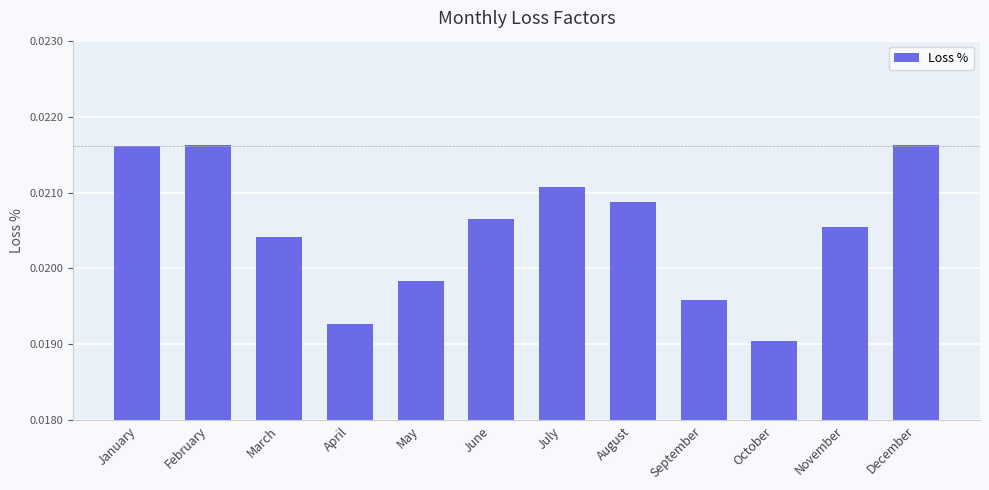

At which category does the chart reach its minimum across all series?

October